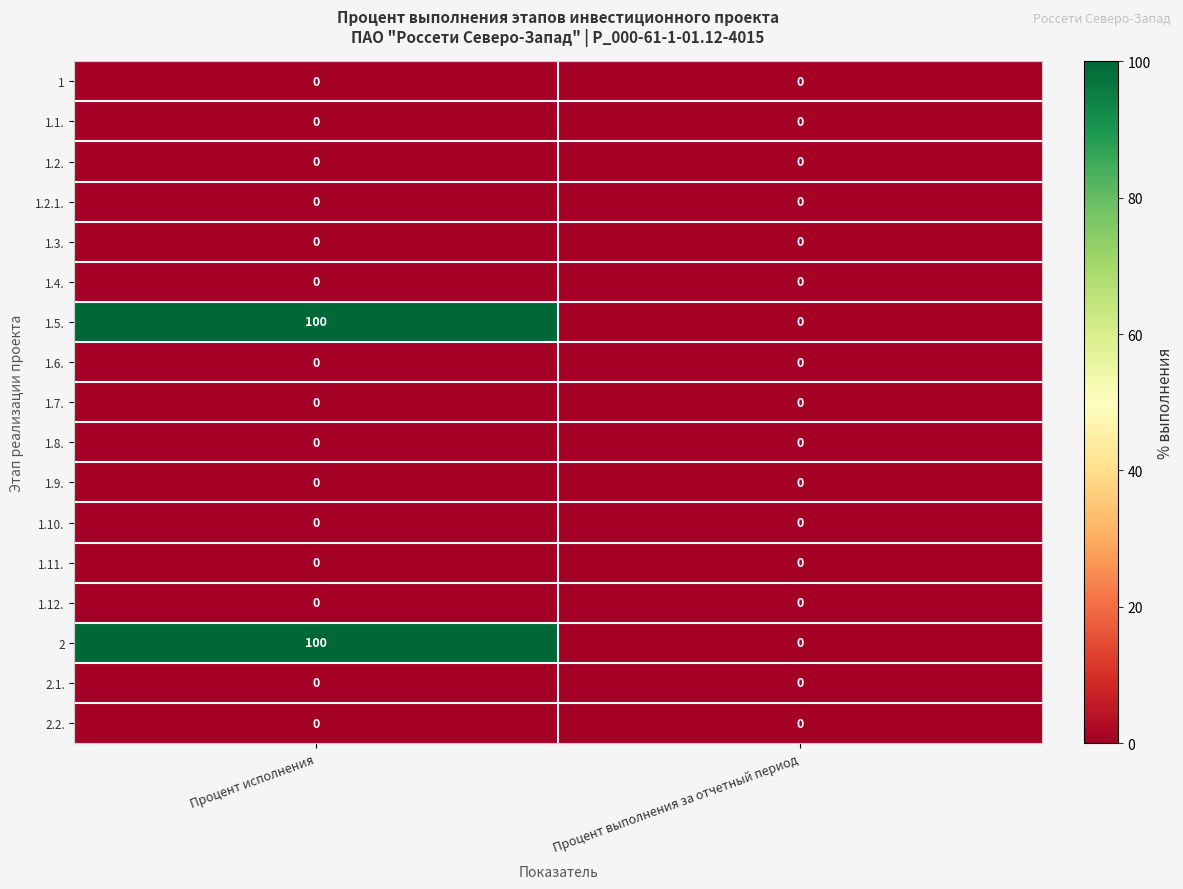

What is the spread (max minus min) of values at Процент исполнения?

100